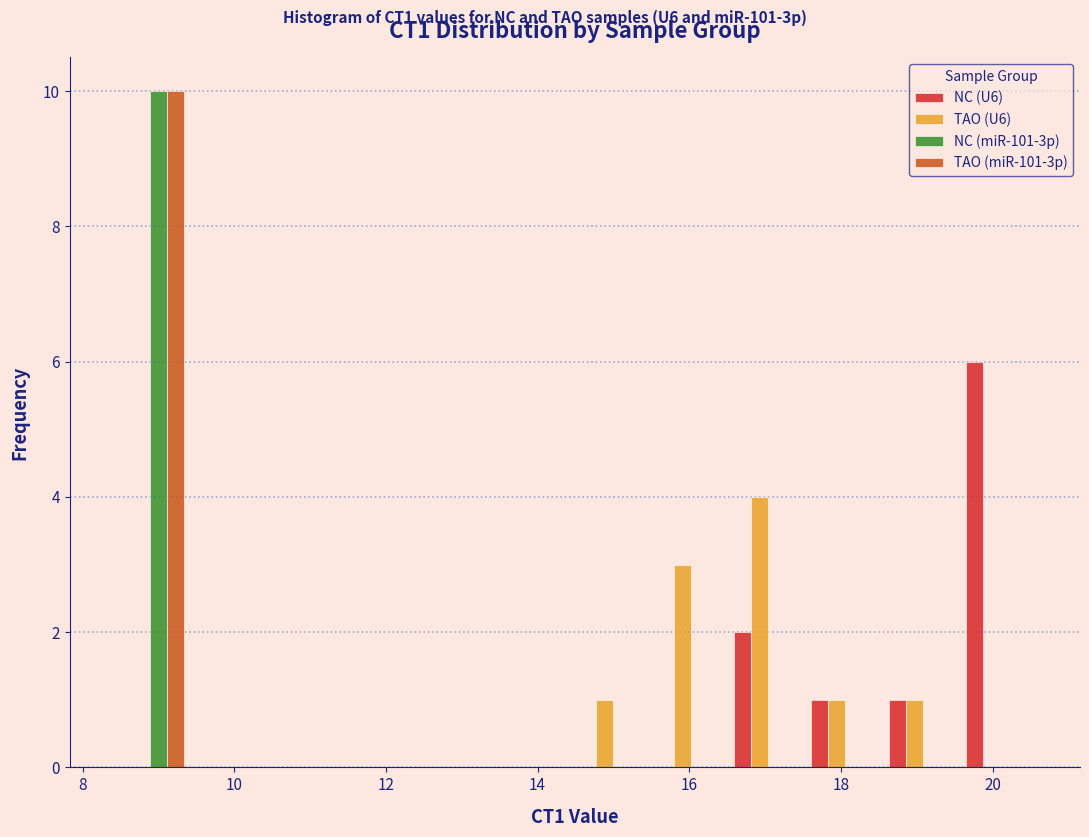

Reading left to right, list every range on the x-axis with the height of the bar of each series over it. Neither the bar edges nor the heights are printed on the chart, so give them approximately, as read against the axes.

8.4 to 9.4: NC (U6)=0	TAO (U6)=0	NC (miR-101-3p)=10	TAO (miR-101-3p)=10
9.4 to 10.4: NC (U6)=0	TAO (U6)=0	NC (miR-101-3p)=0	TAO (miR-101-3p)=0
10.4 to 11.4: NC (U6)=0	TAO (U6)=0	NC (miR-101-3p)=0	TAO (miR-101-3p)=0
11.4 to 12.4: NC (U6)=0	TAO (U6)=0	NC (miR-101-3p)=0	TAO (miR-101-3p)=0
12.4 to 13.4: NC (U6)=0	TAO (U6)=0	NC (miR-101-3p)=0	TAO (miR-101-3p)=0
13.4 to 14.4: NC (U6)=0	TAO (U6)=0	NC (miR-101-3p)=0	TAO (miR-101-3p)=0
14.4 to 15.6: NC (U6)=0	TAO (U6)=1	NC (miR-101-3p)=0	TAO (miR-101-3p)=0
15.6 to 16.6: NC (U6)=0	TAO (U6)=3	NC (miR-101-3p)=0	TAO (miR-101-3p)=0
16.6 to 17.6: NC (U6)=2	TAO (U6)=4	NC (miR-101-3p)=0	TAO (miR-101-3p)=0
17.6 to 18.6: NC (U6)=1	TAO (U6)=1	NC (miR-101-3p)=0	TAO (miR-101-3p)=0
18.6 to 19.6: NC (U6)=1	TAO (U6)=1	NC (miR-101-3p)=0	TAO (miR-101-3p)=0
19.6 to 20.6: NC (U6)=6	TAO (U6)=0	NC (miR-101-3p)=0	TAO (miR-101-3p)=0